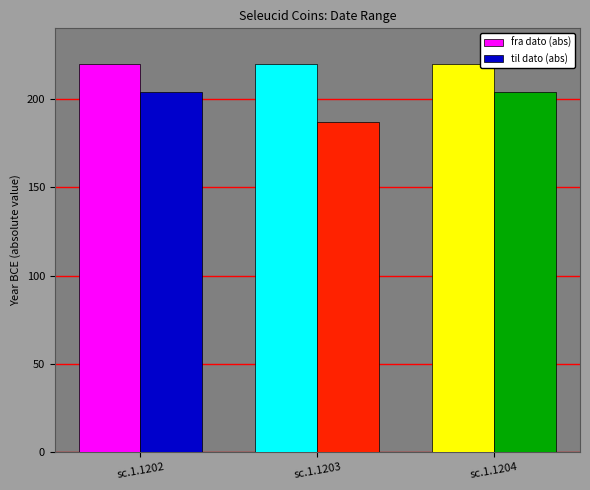

What value does the til dato (abs) series have at sc.1.1203, to the nearest 10?

190